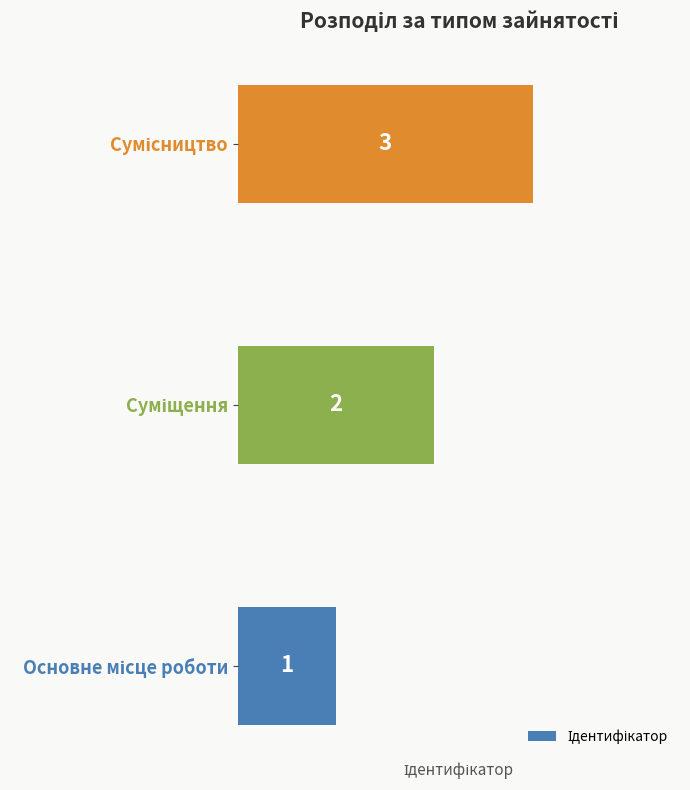

What is the sum of all values?

6